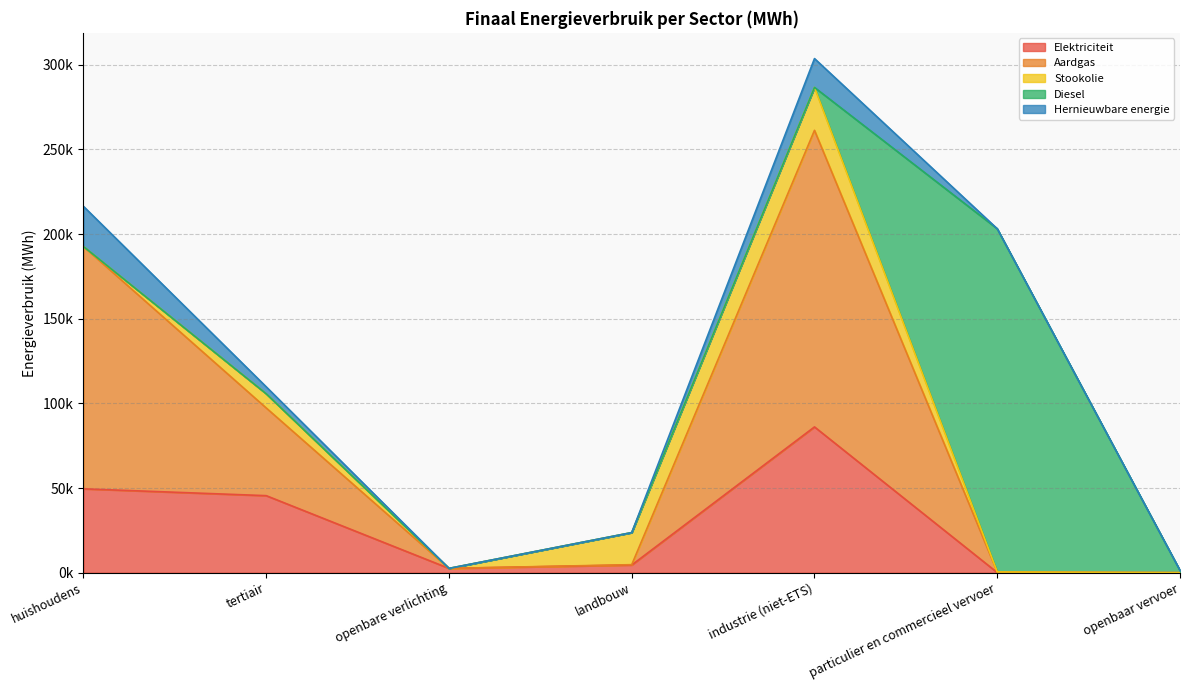

At huishoudens, list the series in order from largest to smallest.

Aardgas, Elektriciteit, Hernieuwbare energie, Stookolie, Diesel